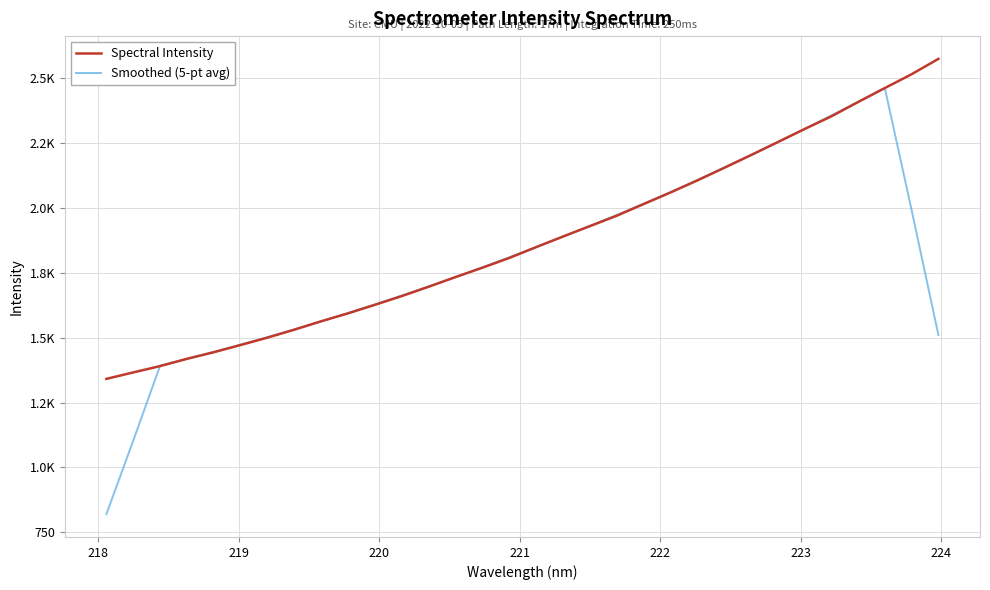

List the series in order of their peak value, highest first.

Spectral Intensity, Smoothed (5-pt avg)